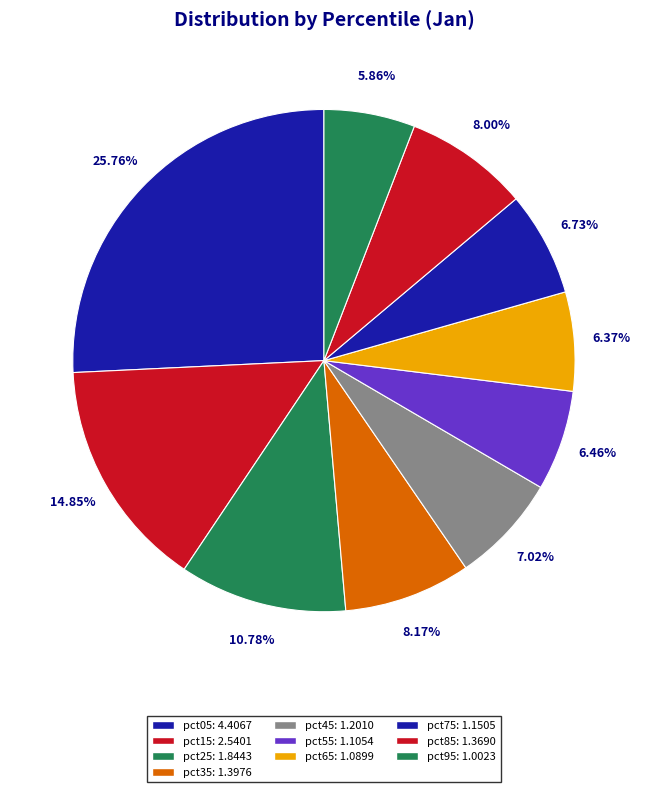

Count the number of slices in the pie.

10